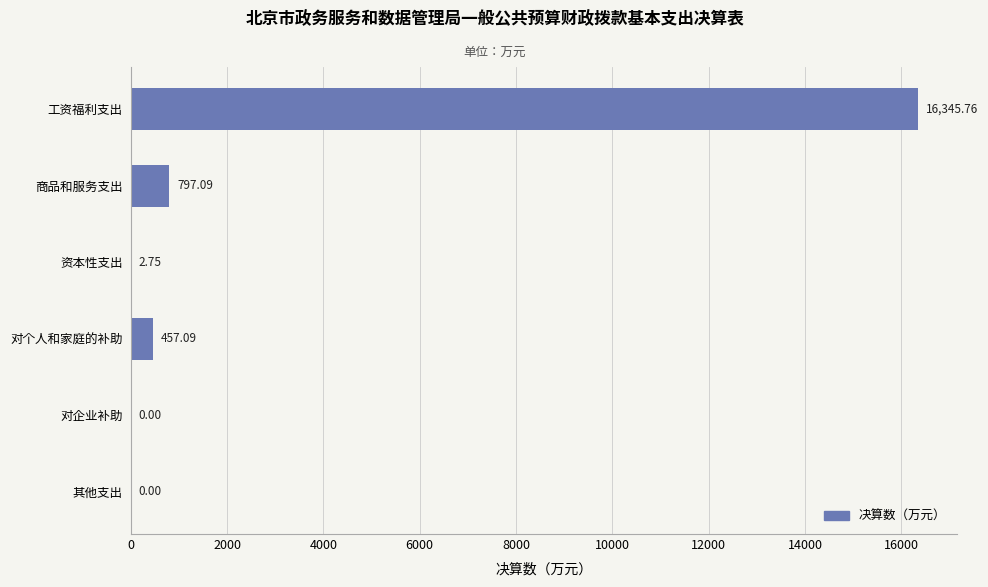

At which category does the chart reach its peak across all series?

工资福利支出